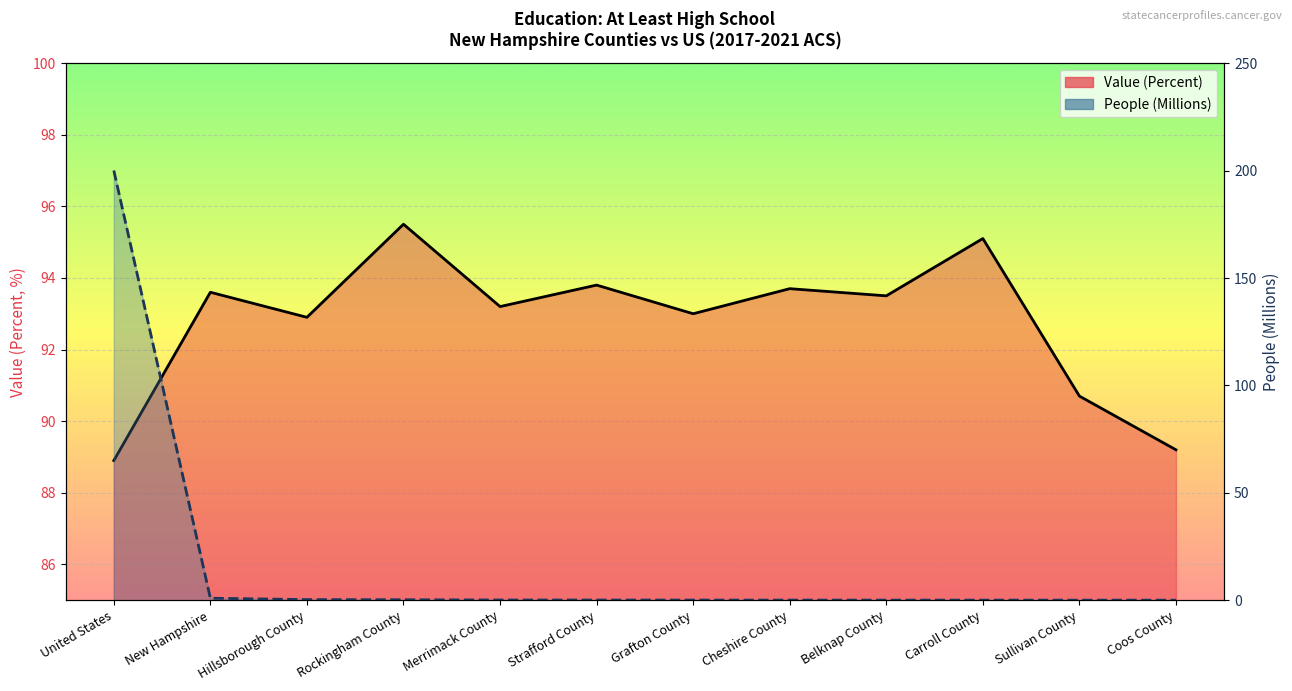

Between Hillsborough County and New Hampshire, which is larger?

New Hampshire